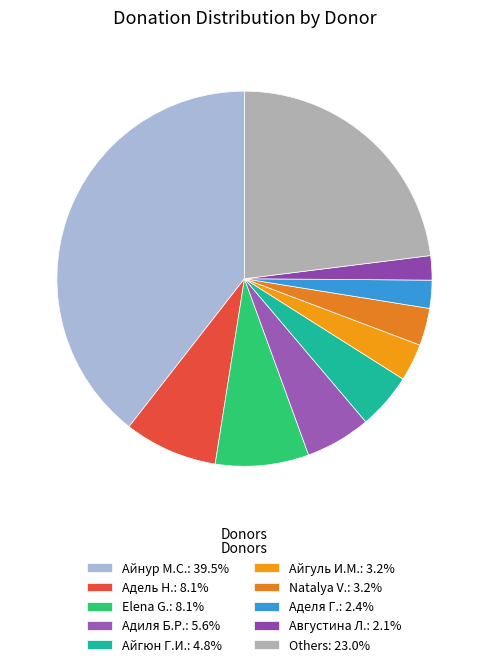

Count the number of slices in the pie.

10